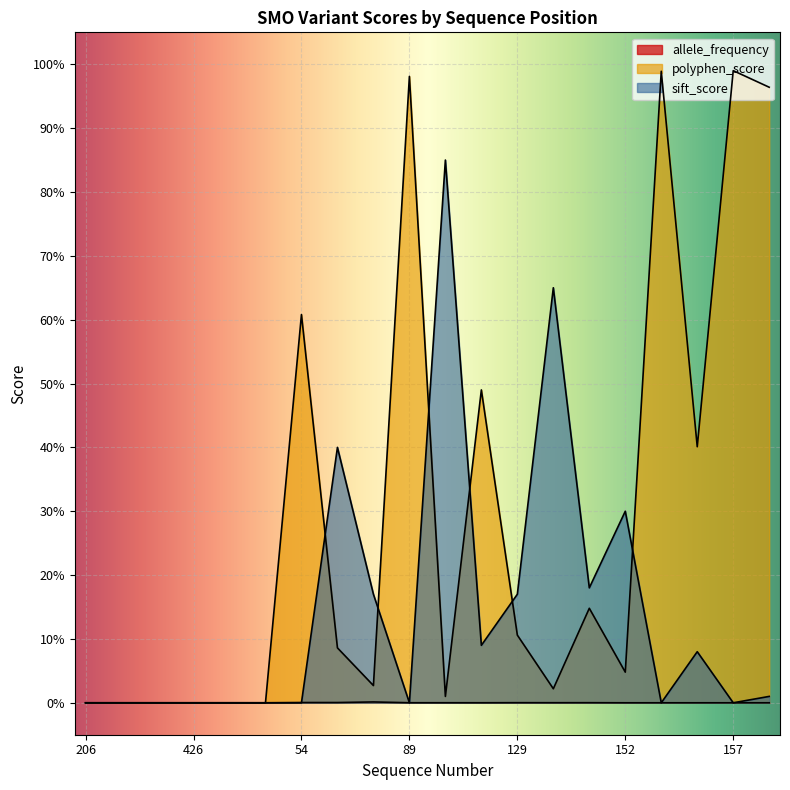

Between which two adjacent categories do polyphen_score and allele_frequency first intersect?

726 and 54